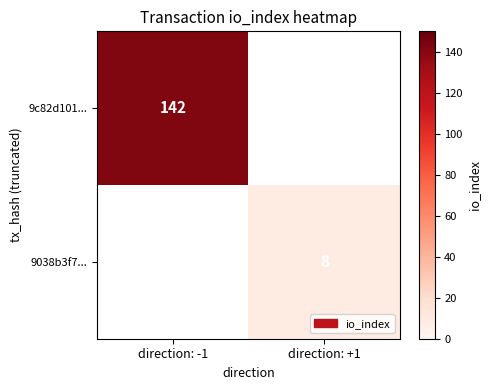

Is the value of 9038b3f7... at direction: +1 greater than the value of 9c82d101... at direction: -1?

No